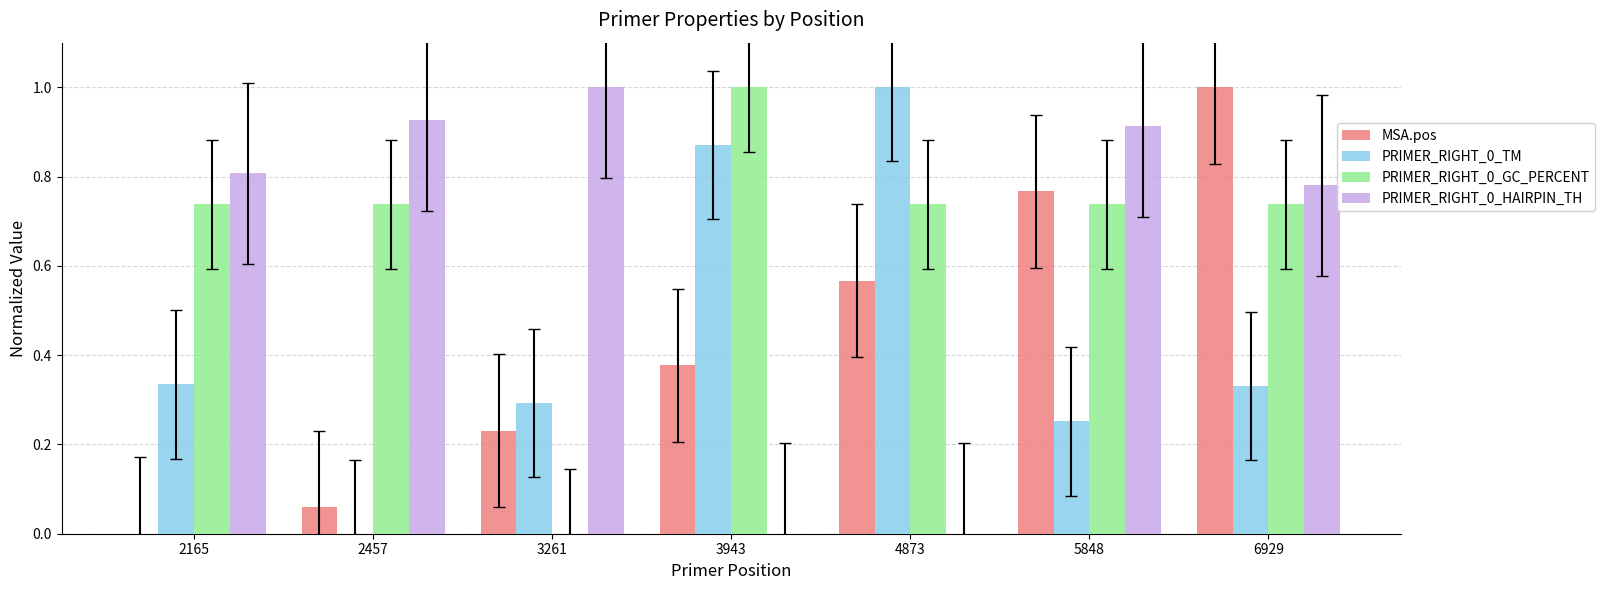

Are the bars horizontal?

No